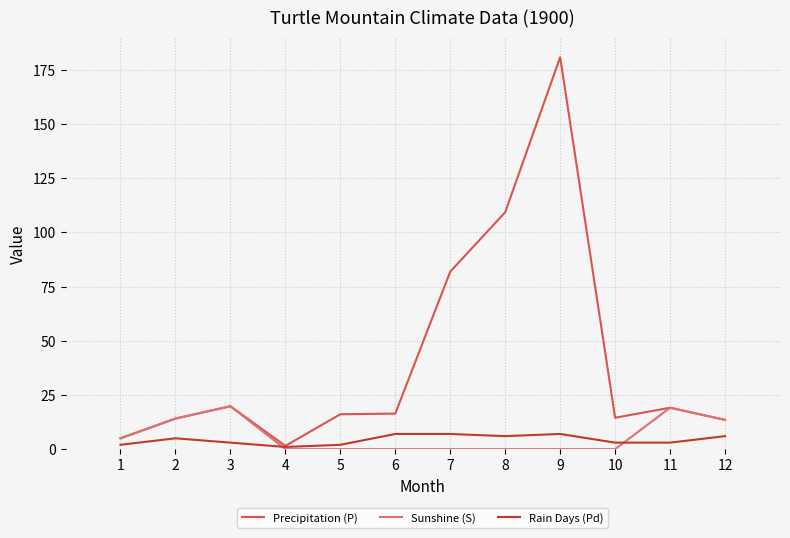

The Precipitation (P) series shows 7.4 at 11. True or false?

False